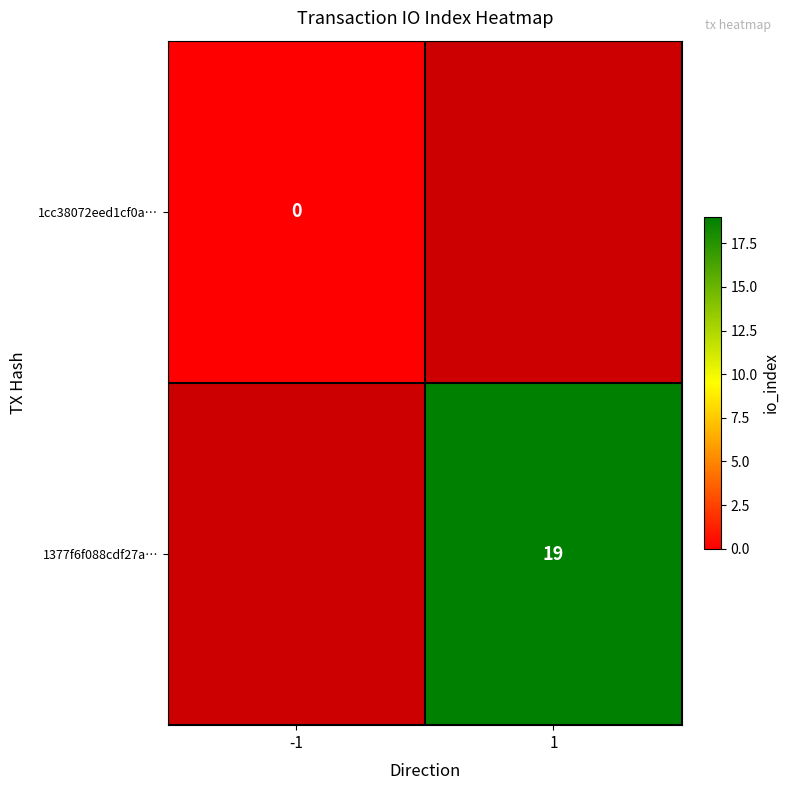

How many categories are shown in the chart?

2